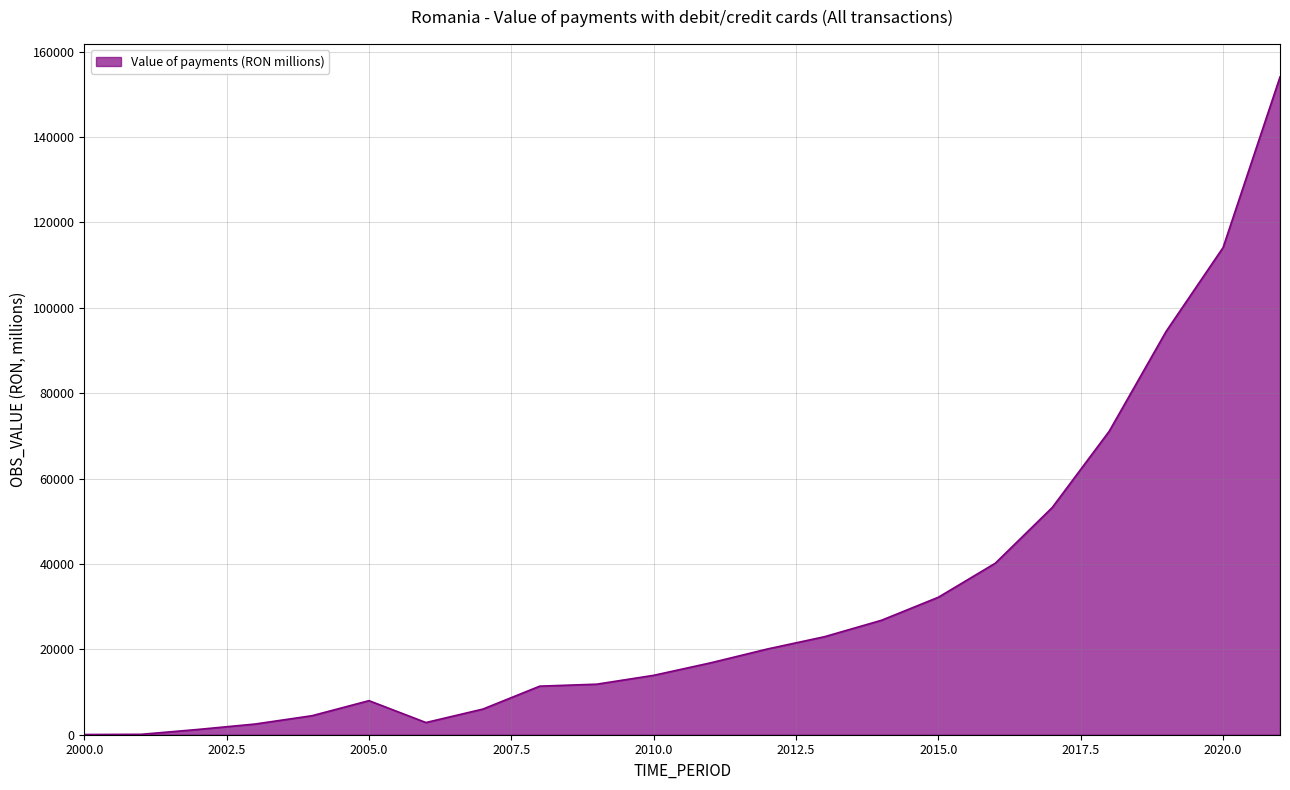

What is the maximum value shown in the chart?

154070.8